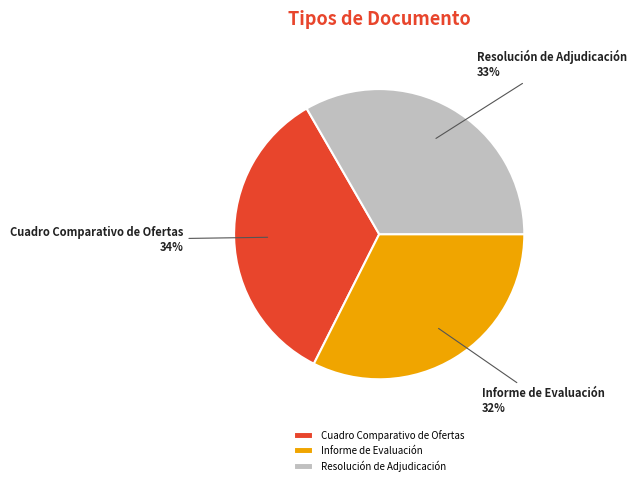

Approximately how many times larger is the value at Resolución de Adjudicación compared to Cuadro Comparativo de Ofertas?

1.0